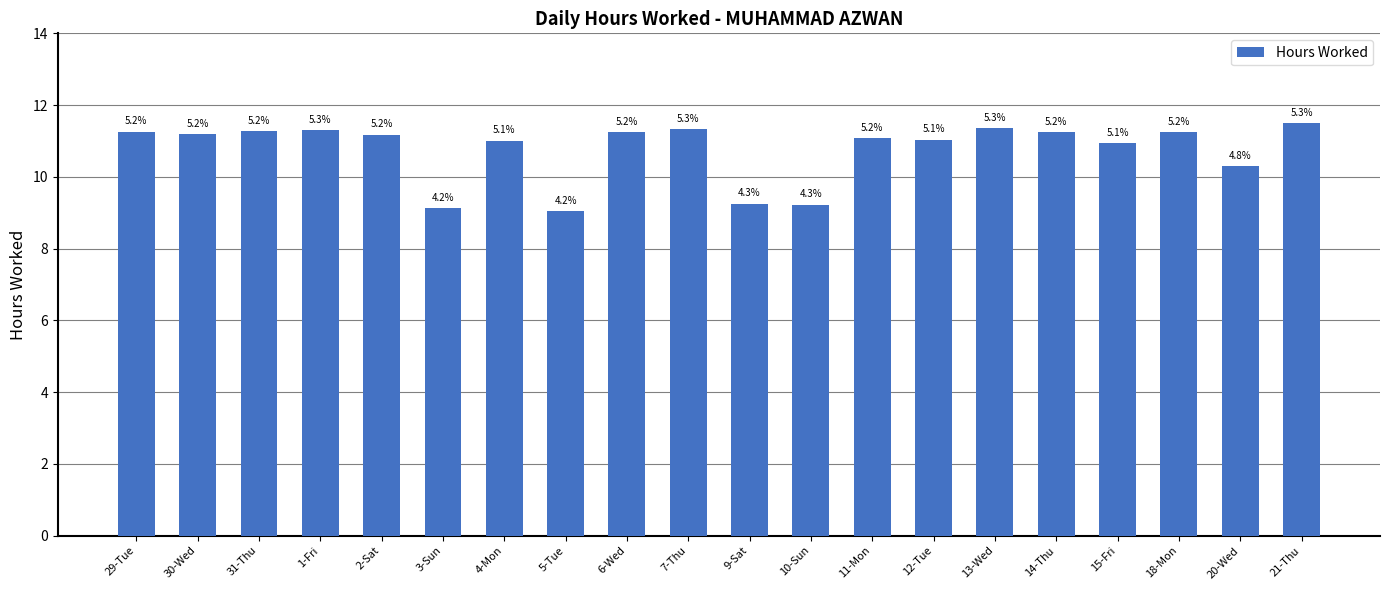

What is the change in value from 10-Sun to 11-Mon?

+1.9